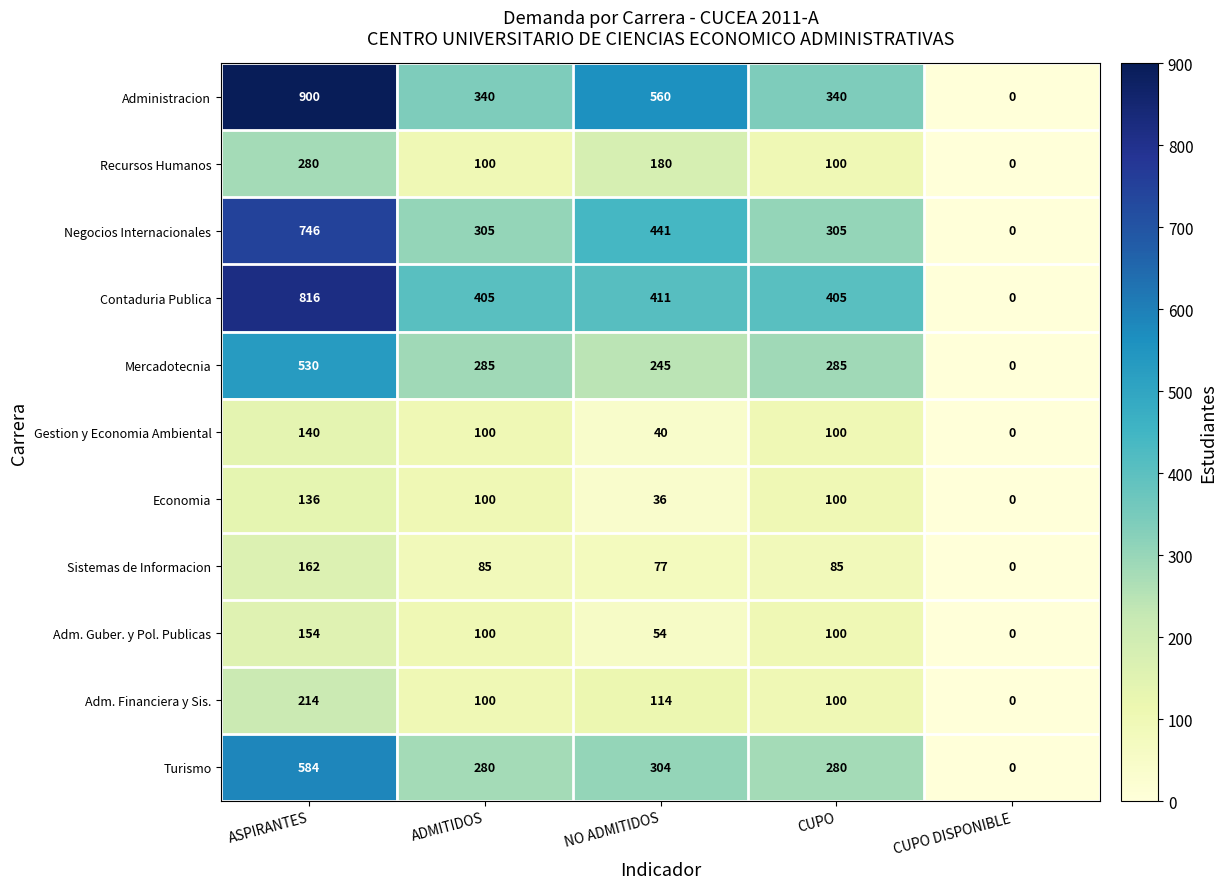

What is the approximate value of Adm. Financiera y Sis. at ADMITIDOS, to the nearest 10?

100